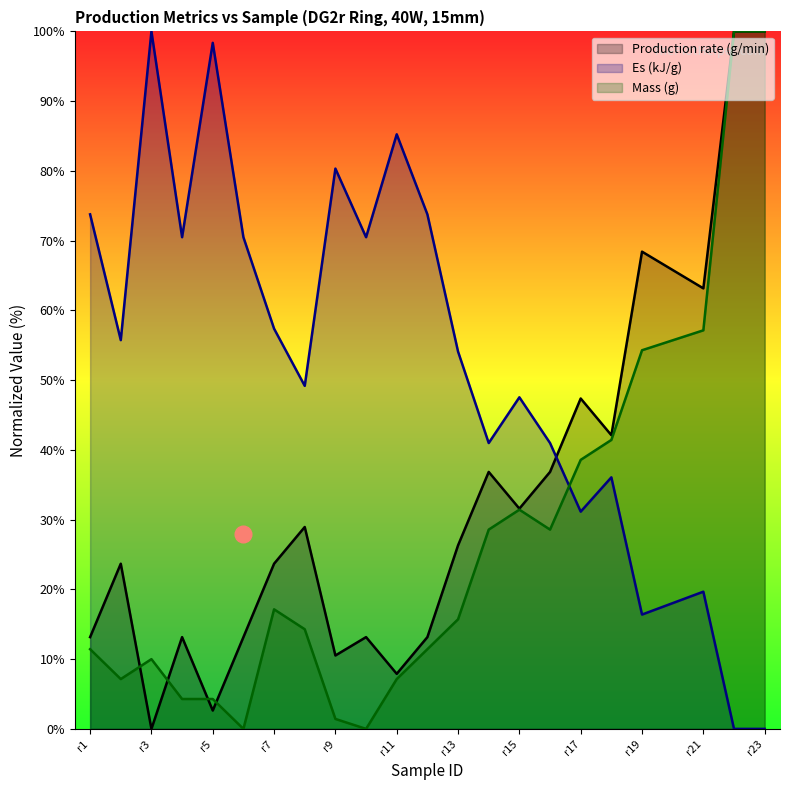

List the labels in order of Es (kJ/g) value, largest first.

r3, r5, r11, r9, r1, r12, r4, r6, r10, r7, r2, r13, r8, r15, r14, r16, r18, r17, r21, r20, r19, r22, r23